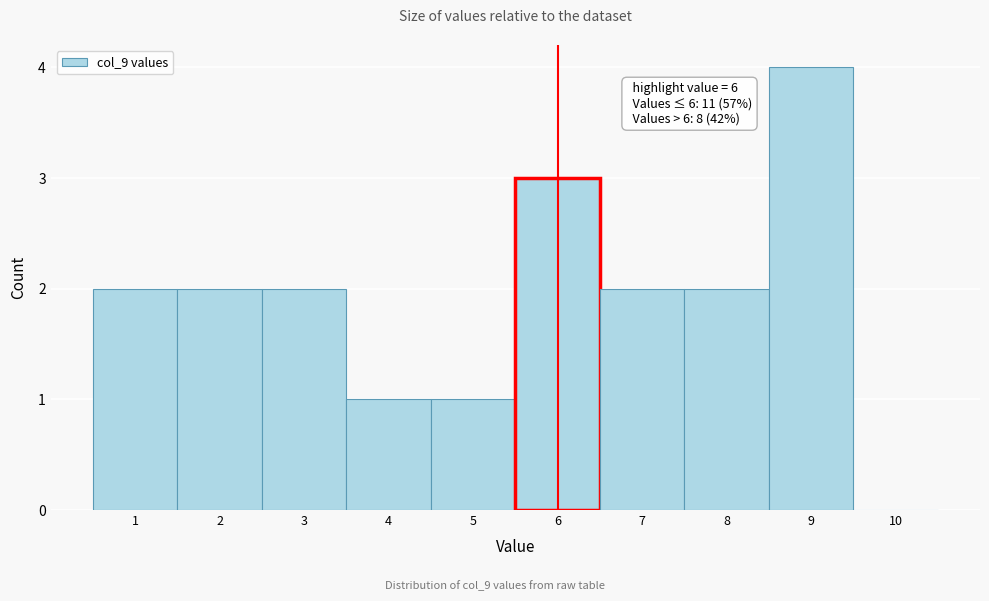

Which range on the x-axis has the tallest bar?

8.5 to 9.5